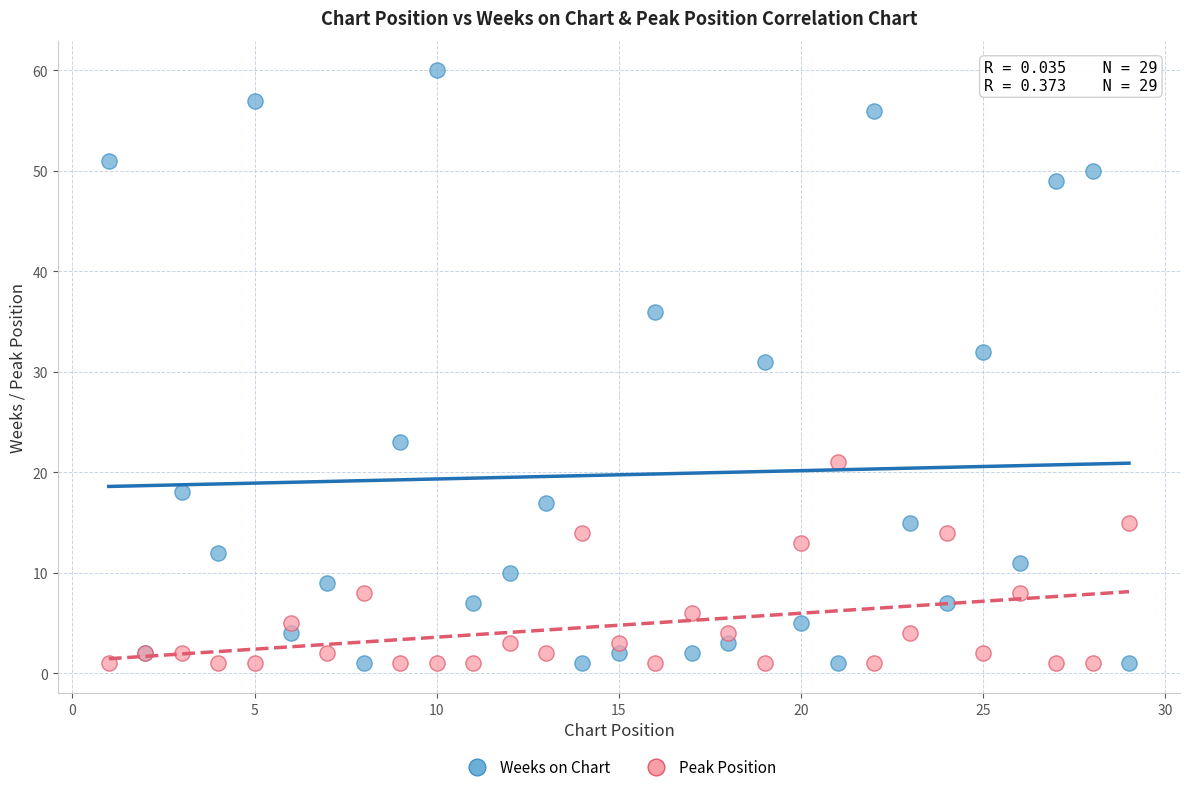

Across all series, what Y value is closest to 30?

31